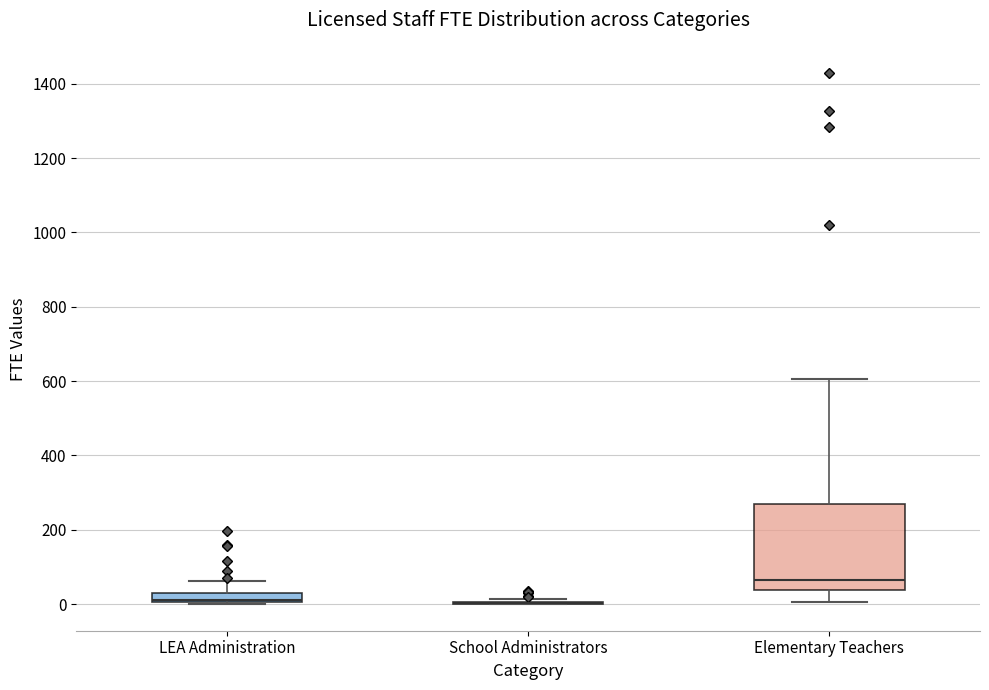

Comparing the boxes themselves (not the whiskers), which one is the tallest?

Elementary Teachers